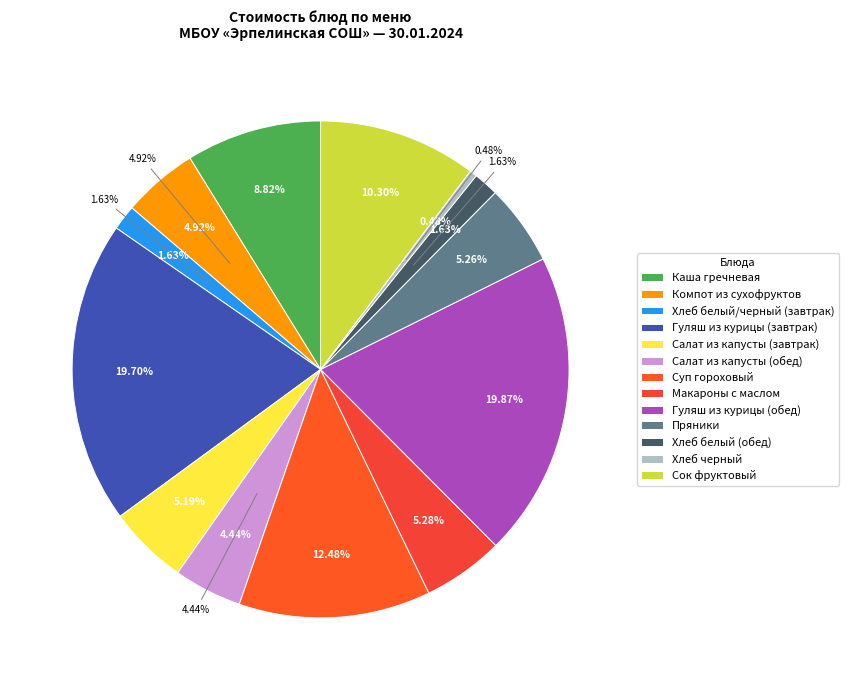

Rank the categories by value from highest to lowest.

Гуляш из курицы (обед), Гуляш из курицы (завтрак), Суп гороховый, Сок фруктовый, Каша гречневая, Макароны с маслом, Пряники, Салат из капусты (завтрак), Компот из сухофруктов, Салат из капусты (обед), Хлеб белый/черный (завтрак), Хлеб белый (обед), Хлеб черный